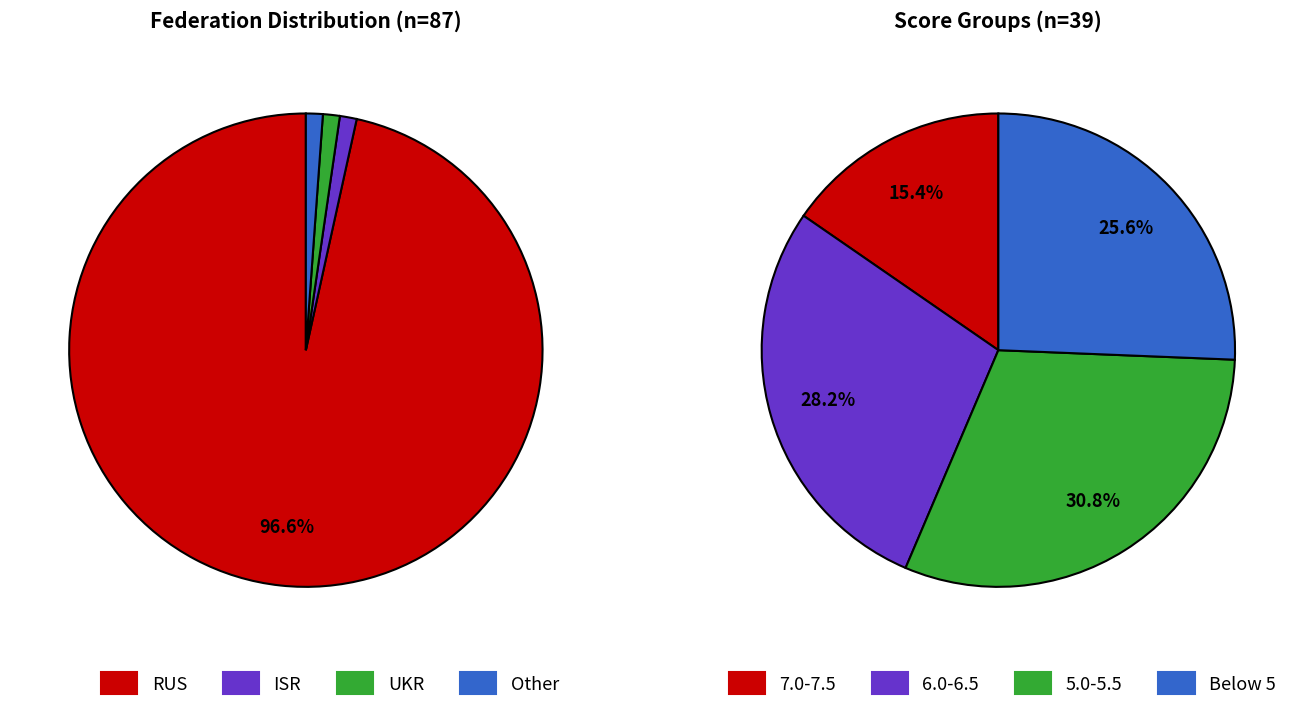

Rank the categories by value from highest to lowest.

RUS, Other, ISR, UKR